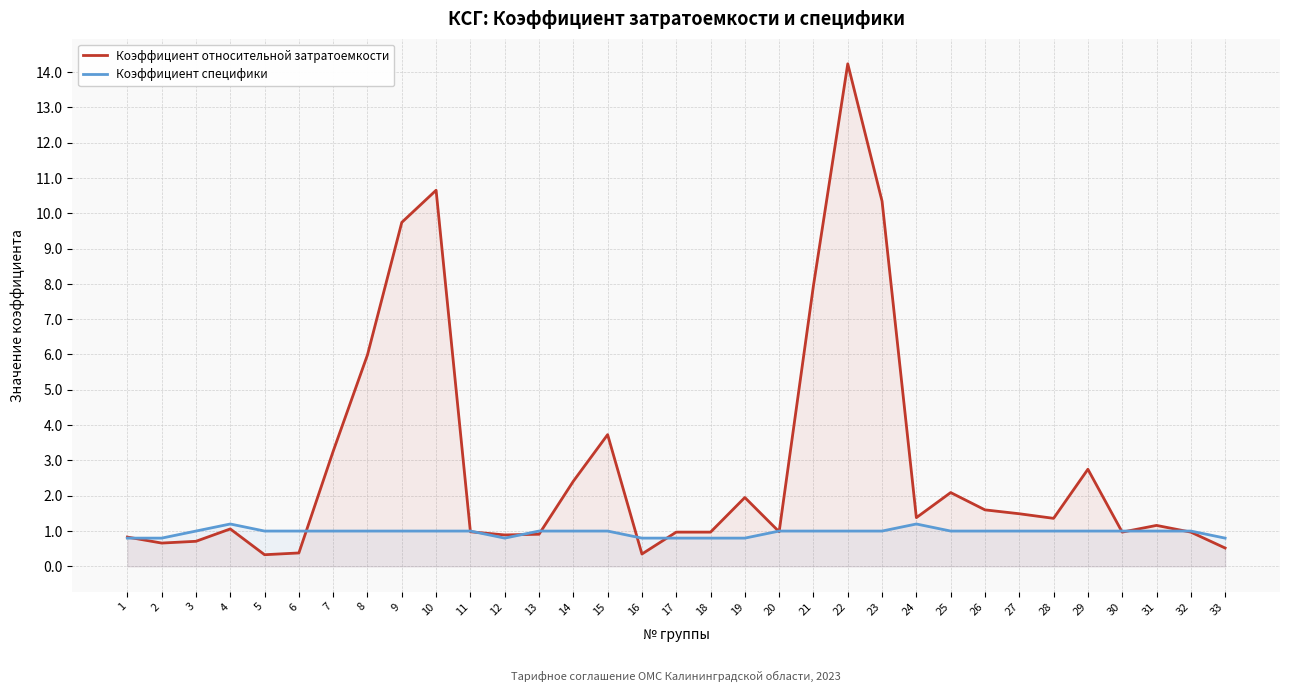

After their last crossing, which series has the higher values: Коэффициент относительной затратоемкости or Коэффициент специфики?

Коэффициент специфики